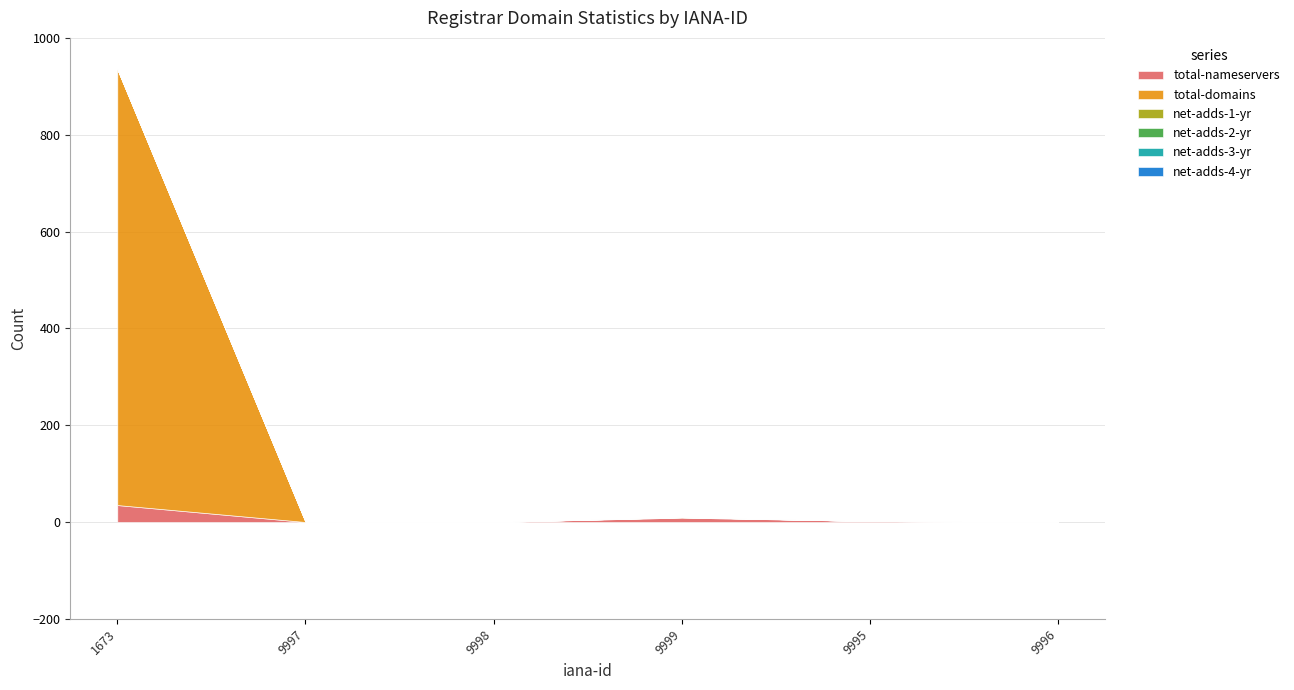

True or false: net-adds-2-yr and net-adds-3-yr cross at least once.

False